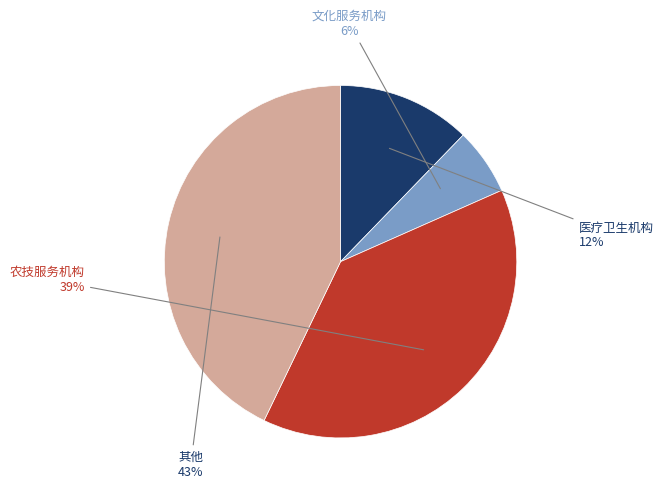

To the nearest percent, what is the average slice percentage?

25%